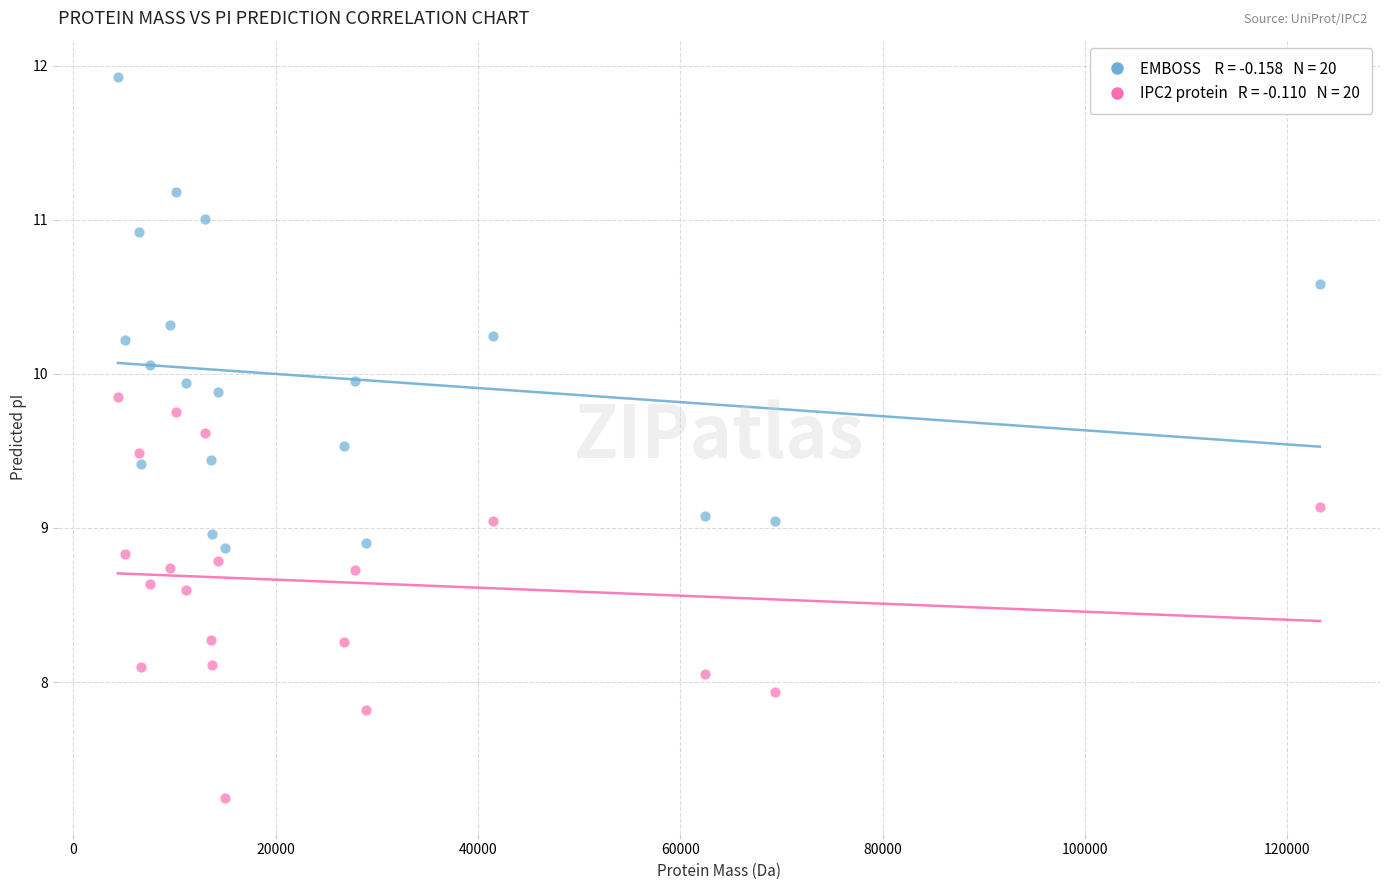

Across all data points, what is the range of Y values (max minus min)?

4.7